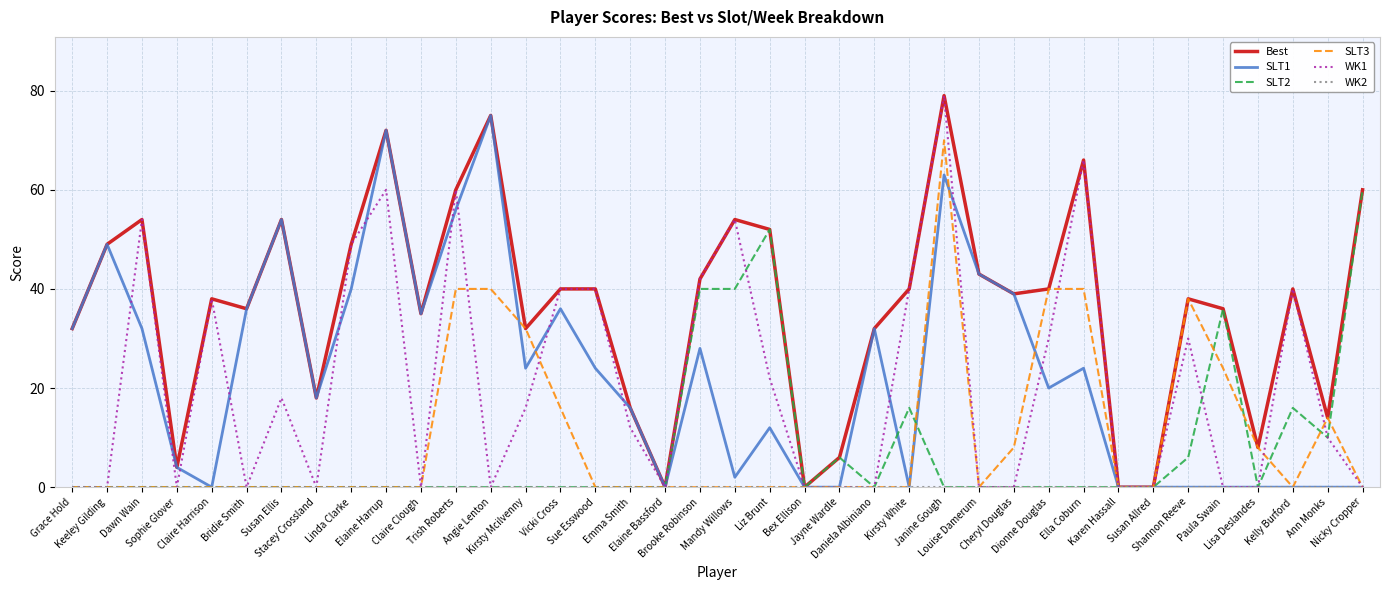

How many lines are shown in the chart?

6